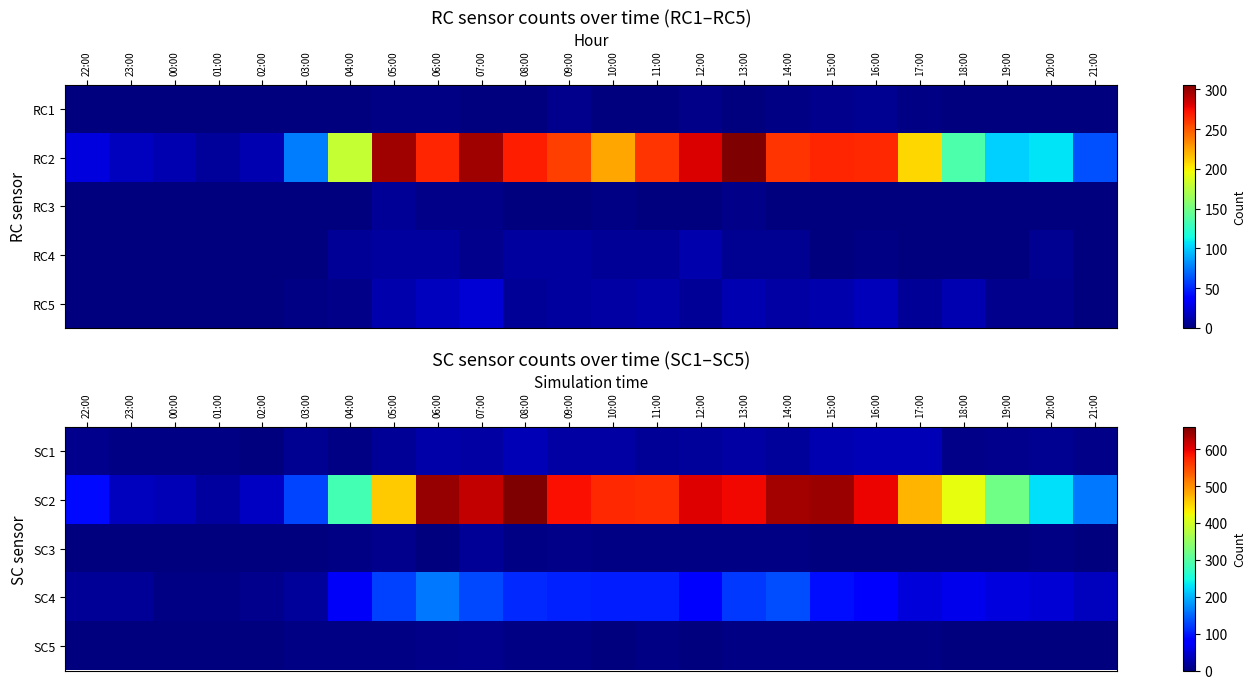

The SC1 series shows 16 at 12:00. True or false?

True